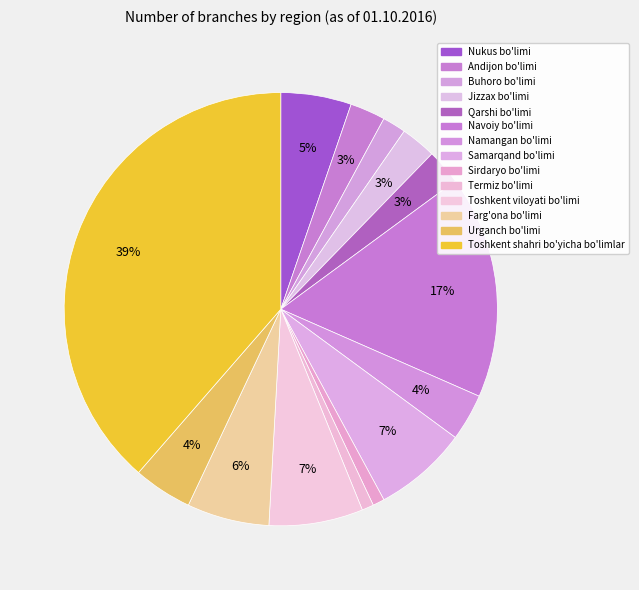

What percentage is NOT represented by Termiz bo'limi?

99.1%